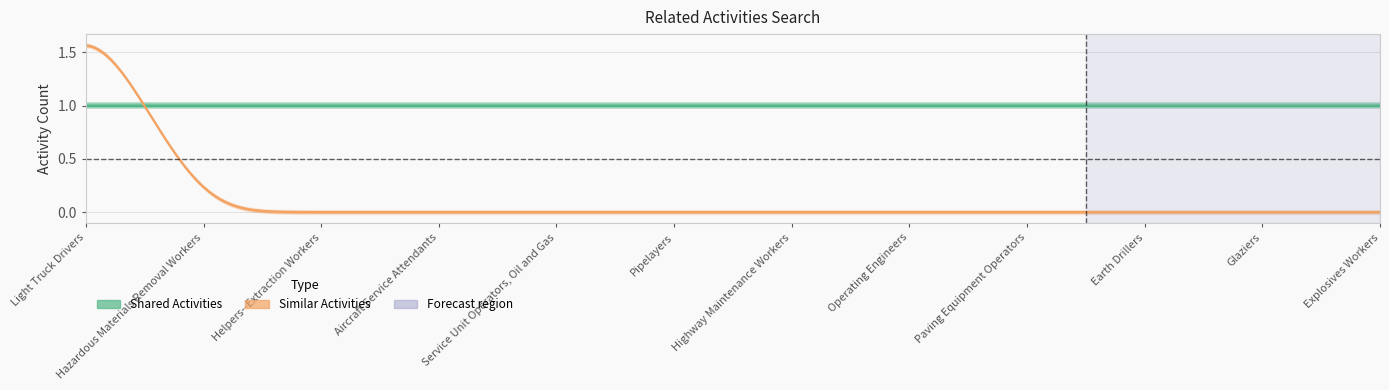

Which series changed the most between Paving Equipment Operators and Glaziers?

Shared Activities